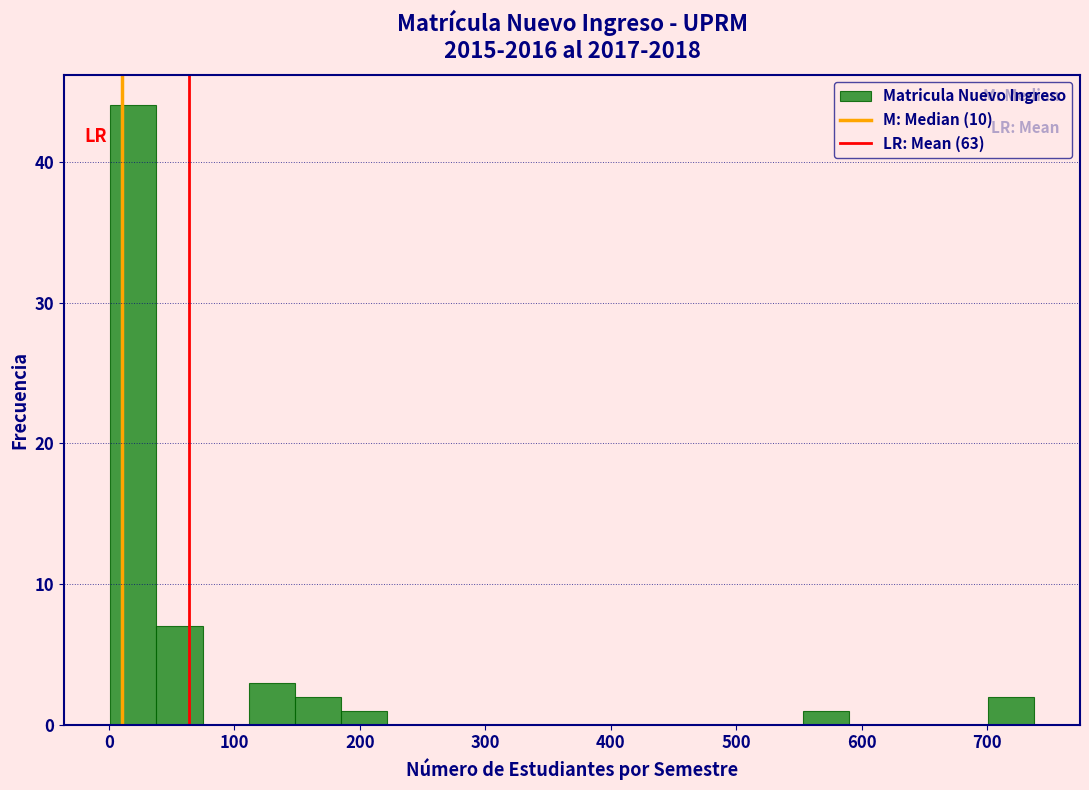

Read against the x-axis, roughly where is the centre of the tallest bar?

20